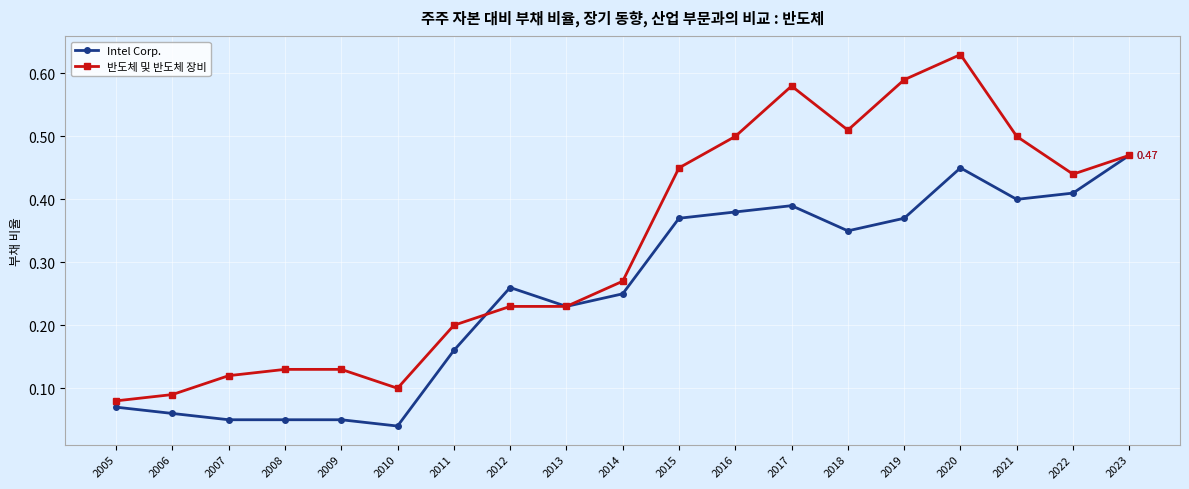

What are all the series names shown in the legend?

Intel Corp., 반도체 및 반도체 장비